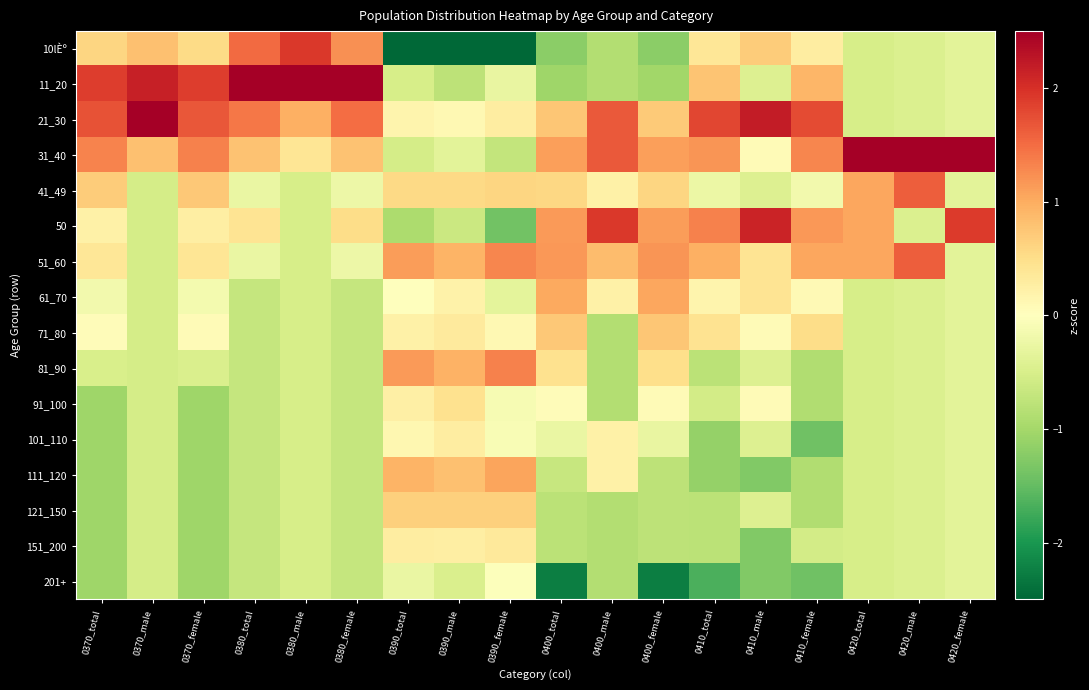

Rank the series at 0390_total from lowest to highest value.

10lÈº, 50, 31_40, 11_20, 201+, 61_70, 101_110, 21_30, 71_80, 91_100, 151_200, 41_49, 121_150, 111_120, 51_60, 81_90